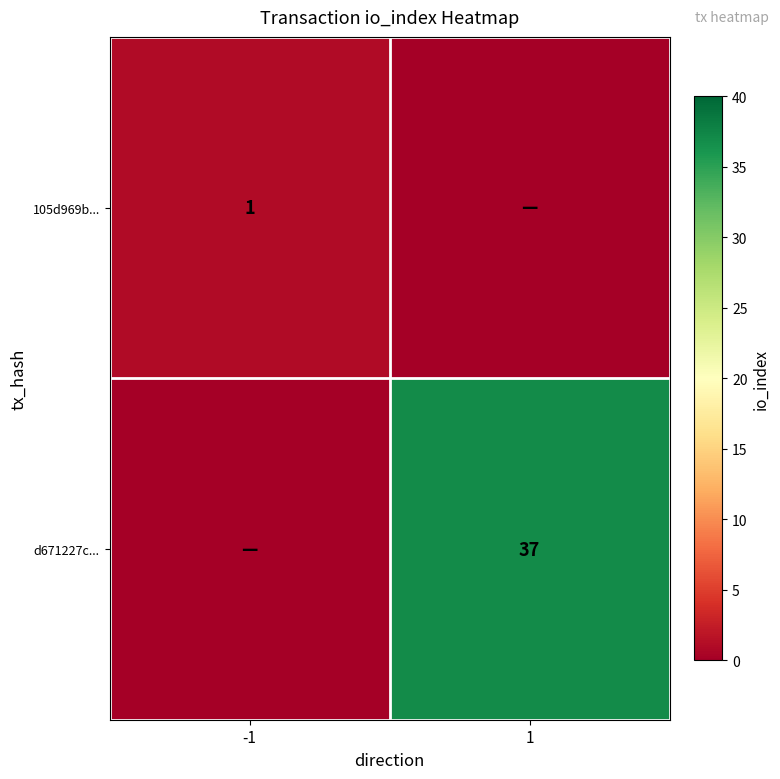

The d671227c... series shows 37 at 1. True or false?

True